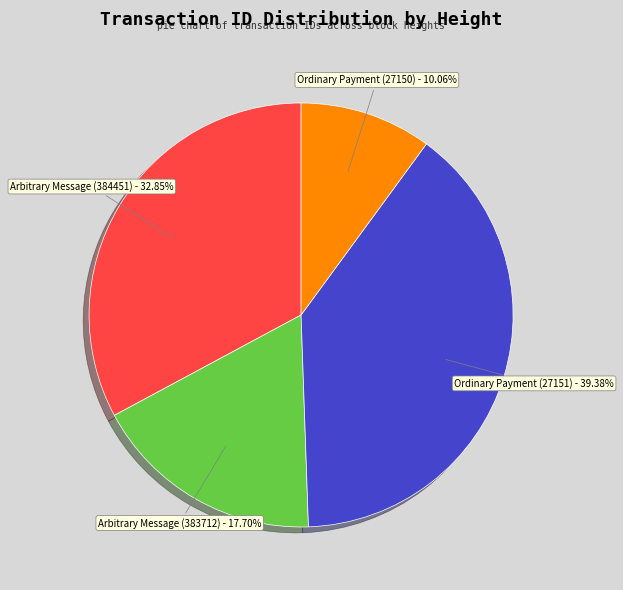

The Arbitrary Message (384451) slice represents 26% of the pie. True or false?

False